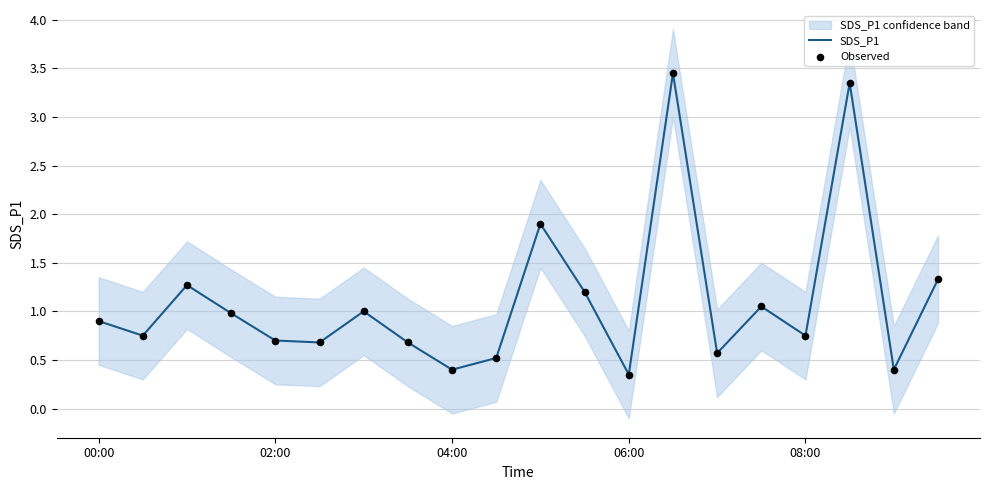

Which series reaches the minimum Y coordinate?

SDS_P1